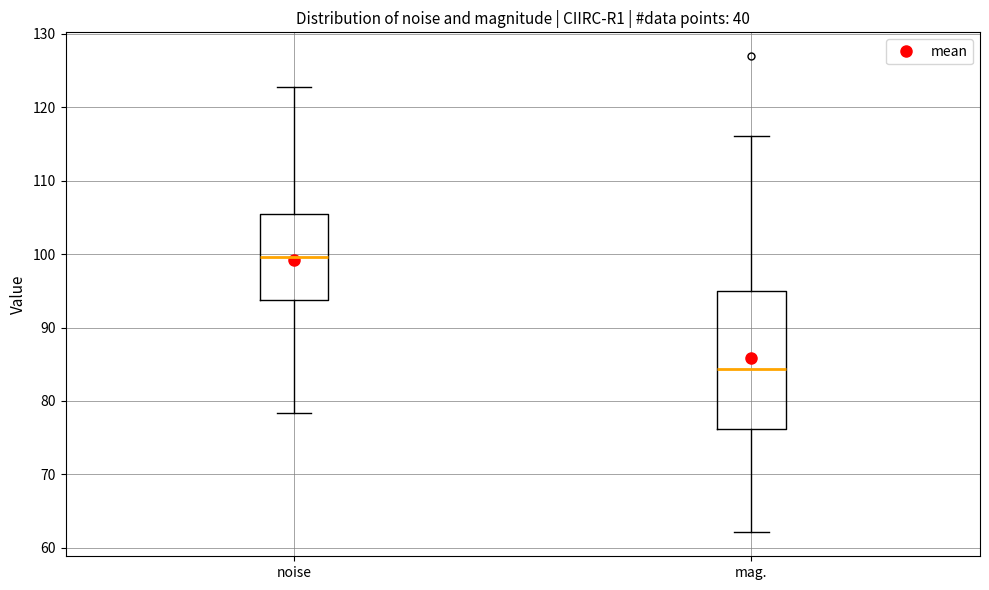

Which box is the tallest, from its lower edge to its upper edge?

mag.